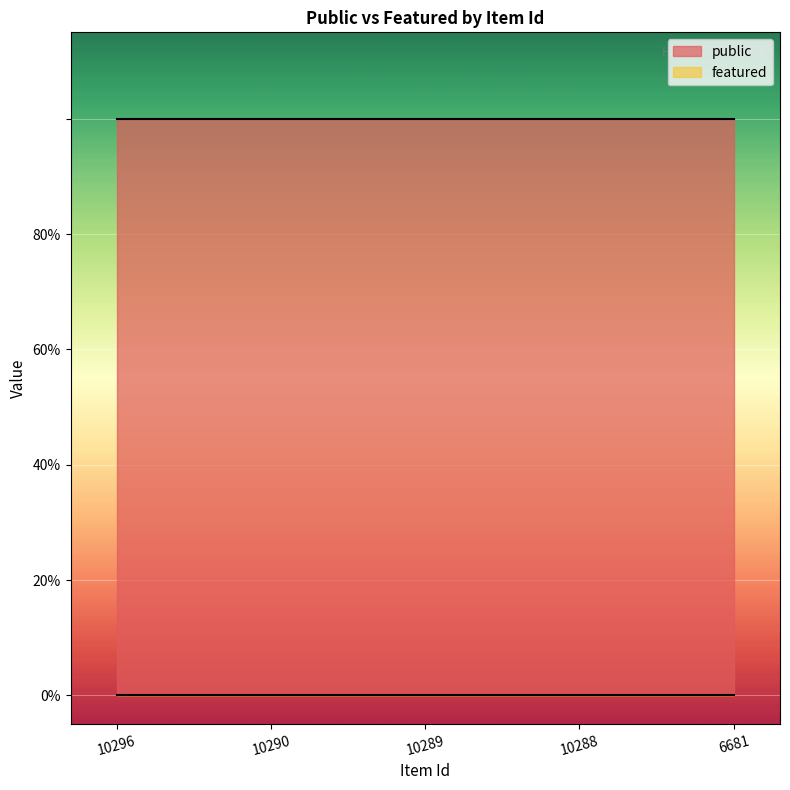

Reading left to right, transcribe all the data shown in this chart.

public: 1	1	1	1	1
featured: 0	0	0	0	0